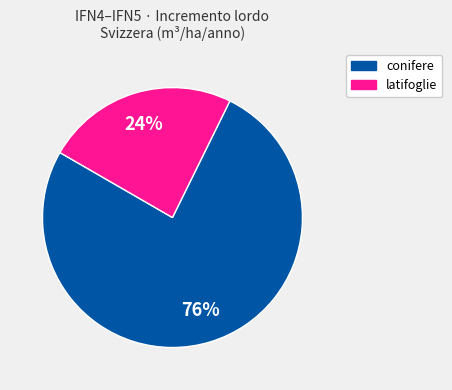

Is the sum of latifoglie and conifere greater than half?

Yes